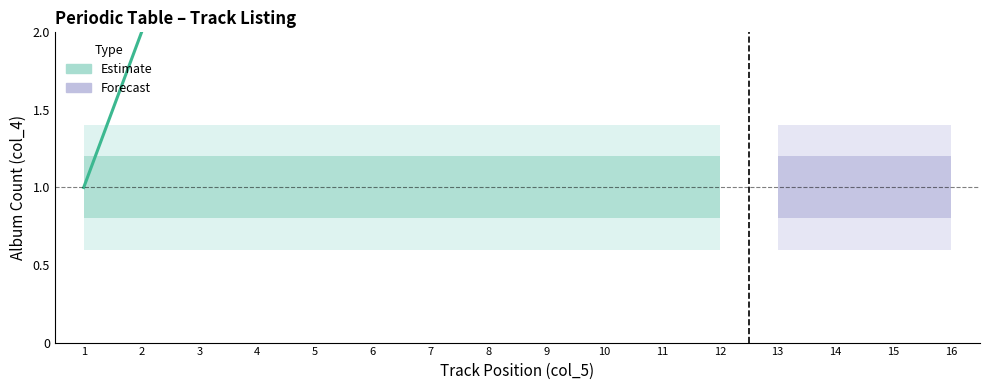

What is the difference between the maximum and second lowest values?

14